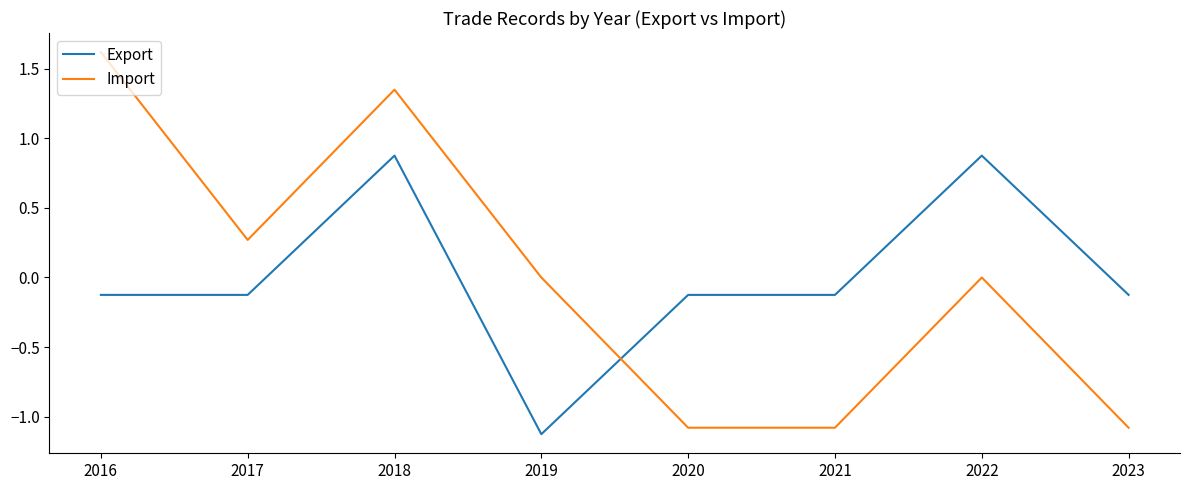

How many lines are shown in the chart?

2